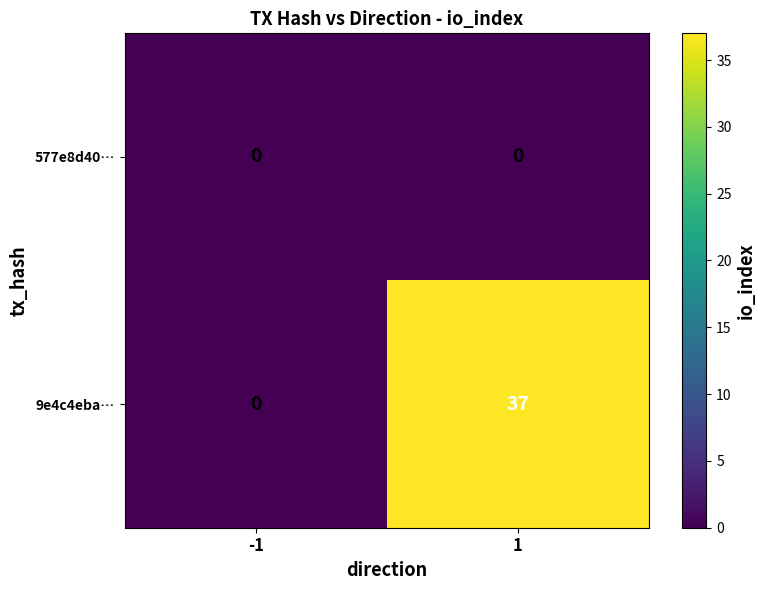

At how many categories does at least one series exceed 25?

1